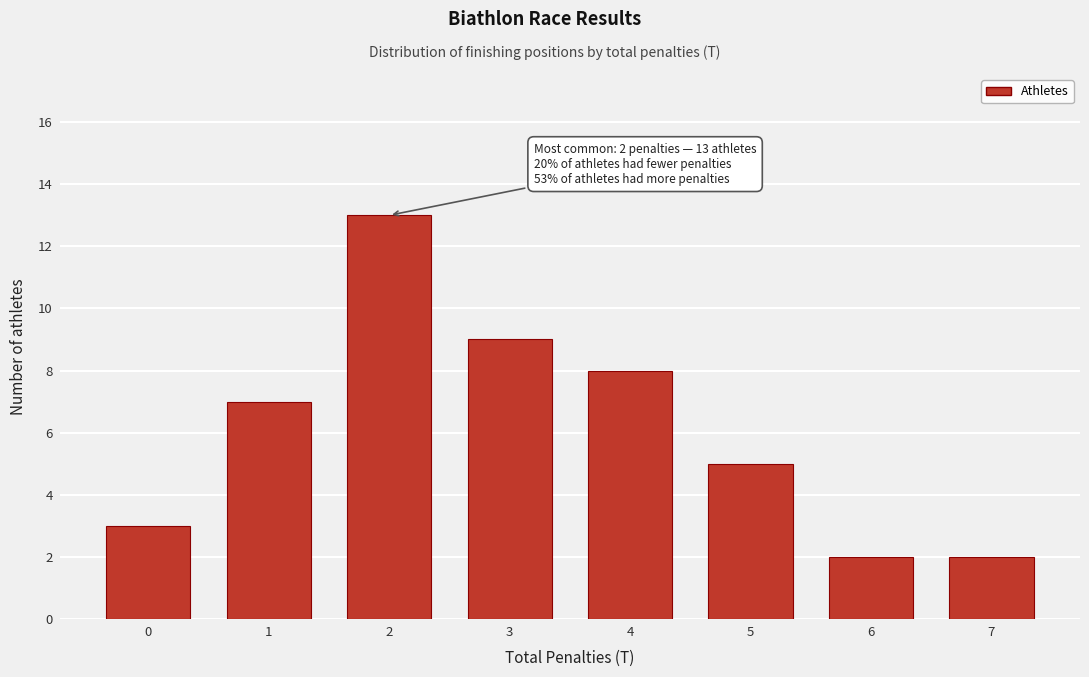

Reading left to right, extract all data points from this chart.

3	7	13	9	8	5	2	2